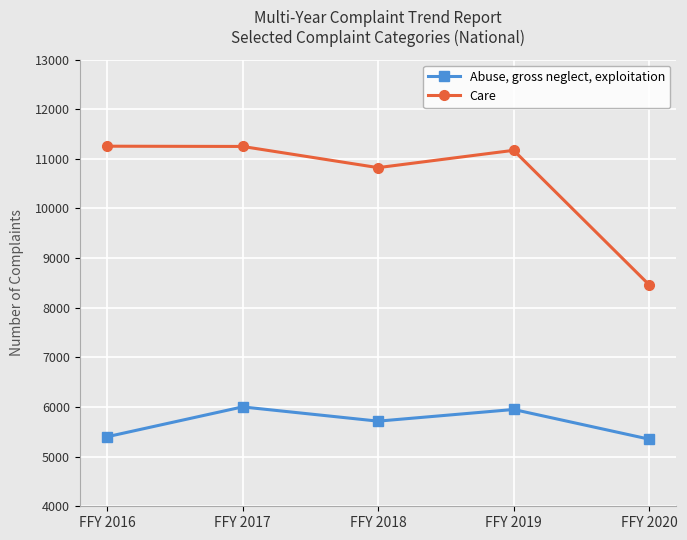

The value of Care at FFY 2016 is 11254. True or false?

True